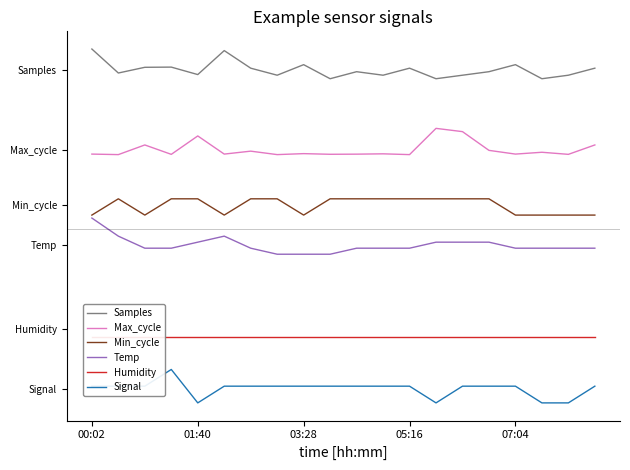

What is the value of the Humidity point at the 5th from the left?

-2700.0